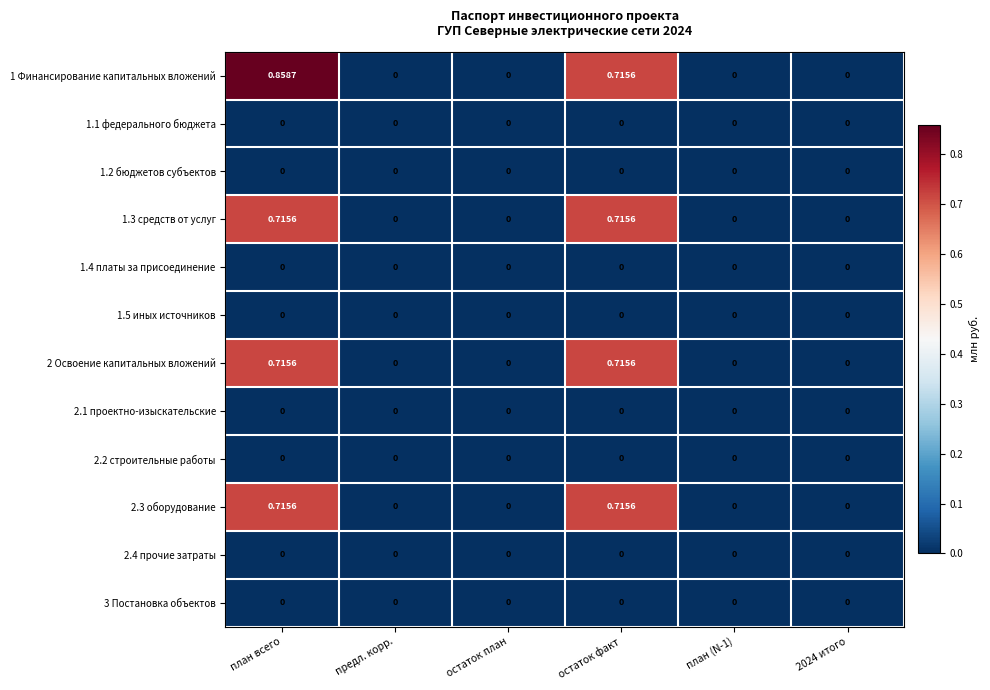

At how many categories does at least one series exceed 0?

2